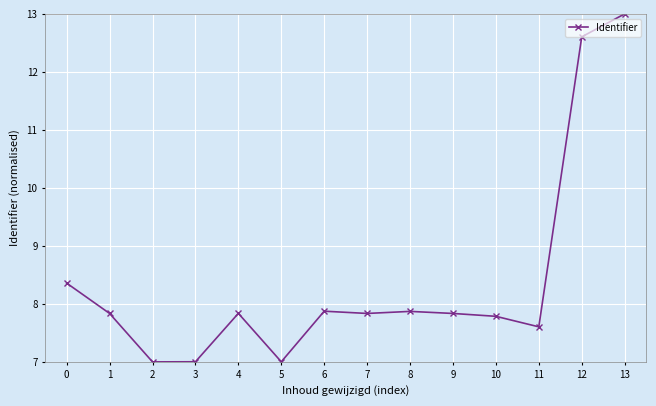

True or false: the data has more than 1 interior local peaks.

True